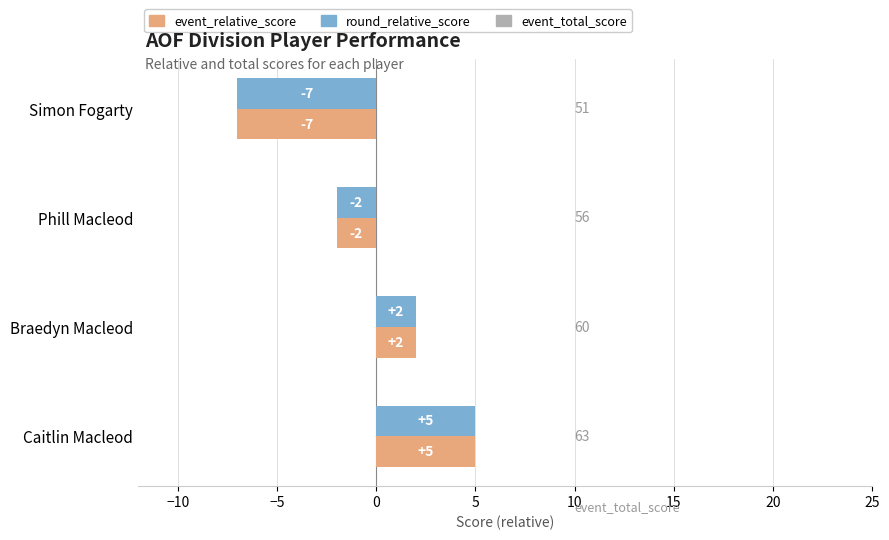

Rank the categories by event_relative_score value from highest to lowest.

Caitlin Macleod, Braedyn Macleod, Phill Macleod, Simon Fogarty